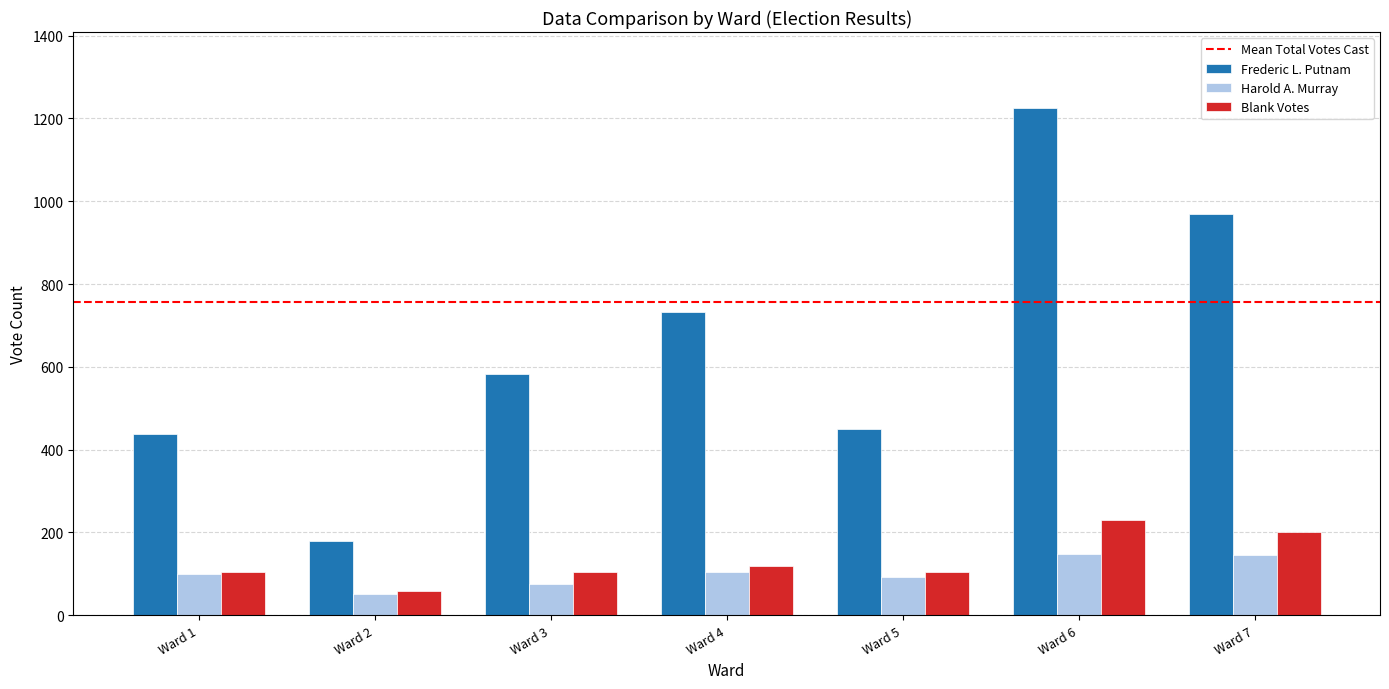

Which series has the widest spread of values?

Frederic L. Putnam